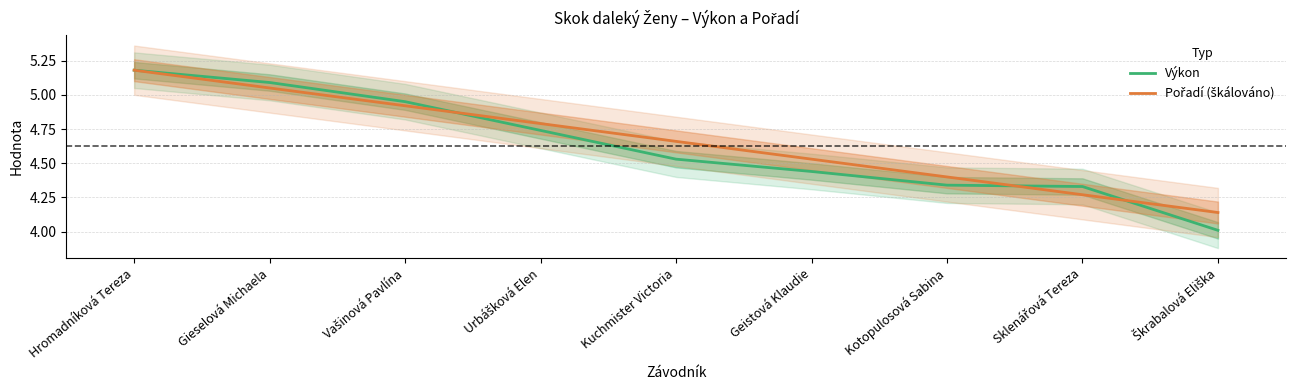

Reading left to right, extract all data points from this chart.

Výkon: Hromadníková Tereza=5.2	Gieselová Michaela=5.1	Vašinová Pavlína=5.0	Urbášková Elen=4.7	Kuchmister Victoria=4.5	Geistová Klaudie=4.4	Kotopulosová Sabina=4.3	Sklenářová Tereza=4.3	Škrabalová Eliška=4.0
Pořadí (škálováno): Hromadníková Tereza=5.2	Gieselová Michaela=5.0	Vašinová Pavlína=4.9	Urbášková Elen=4.8	Kuchmister Victoria=4.7	Geistová Klaudie=4.5	Kotopulosová Sabina=4.4	Sklenářová Tereza=4.3	Škrabalová Eliška=4.1